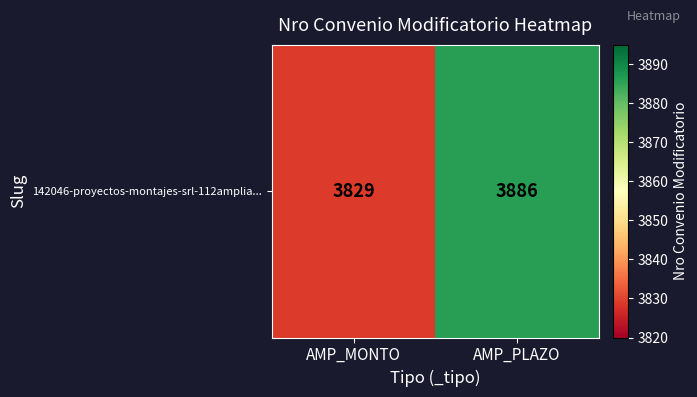

What is the change in value from AMP_MONTO to AMP_PLAZO?

+57